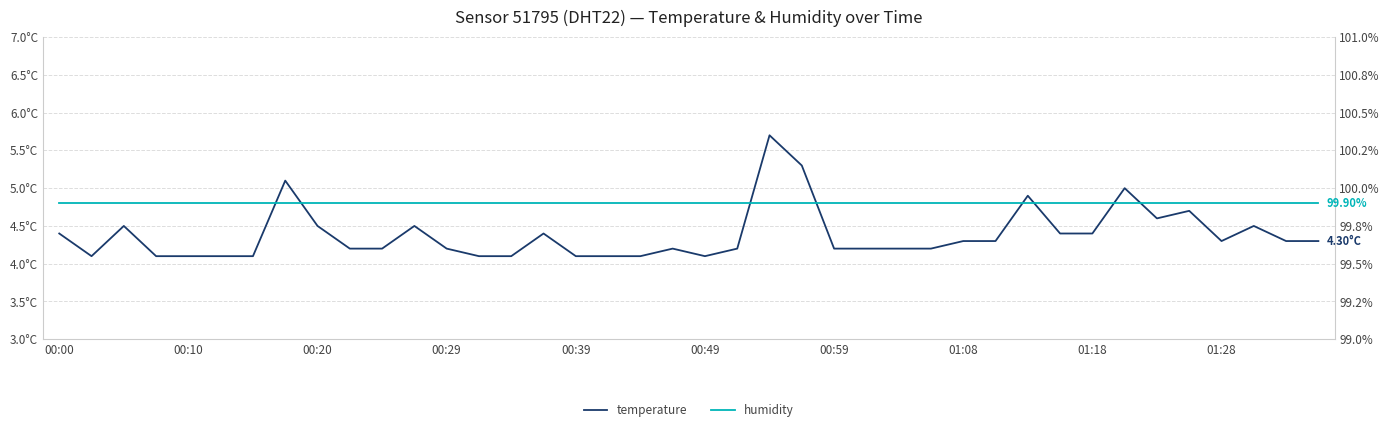

What are all the series names shown in the legend?

temperature, humidity